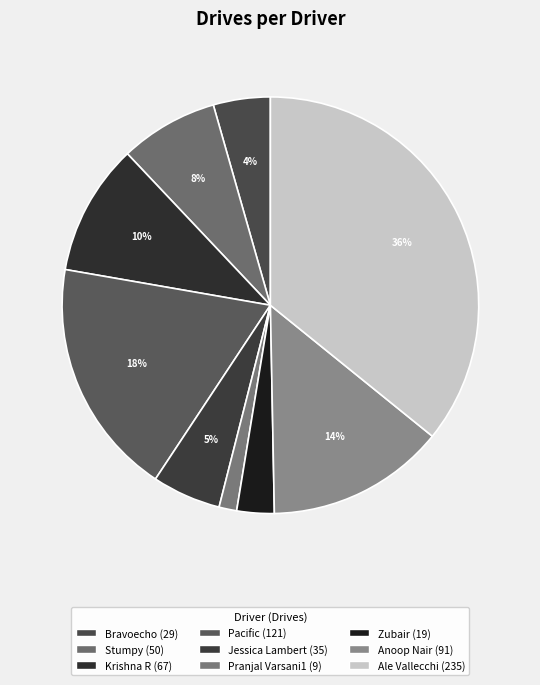

Which category has the smallest portion of the pie?

Pranjal Varsani1